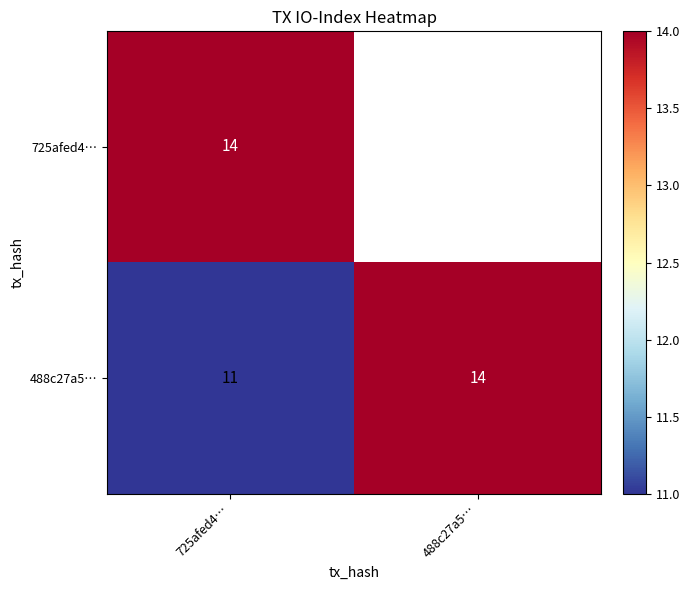

At 725afed4…, list the series in order from largest to smallest.

725afed4…, 488c27a5…